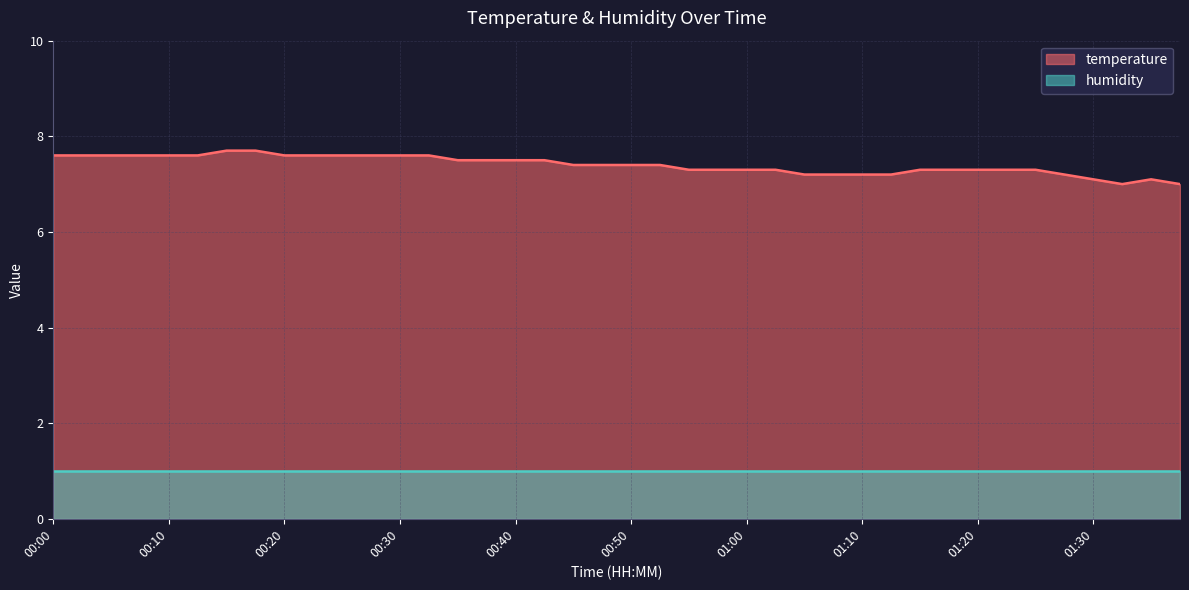

Reading left to right, what are all the values shown in this chart?

7.6	7.6	7.6	7.6	7.6	7.6	7.7	7.7	7.6	7.6	7.6	7.6	7.6	7.6	7.5	7.5	7.5	7.5	7.4	7.4	7.4	7.4	7.3	7.3	7.3	7.3	7.2	7.2	7.2	7.2	7.3	7.3	7.3	7.3	7.3	7.2	7.1	7.0	7.1	7.0